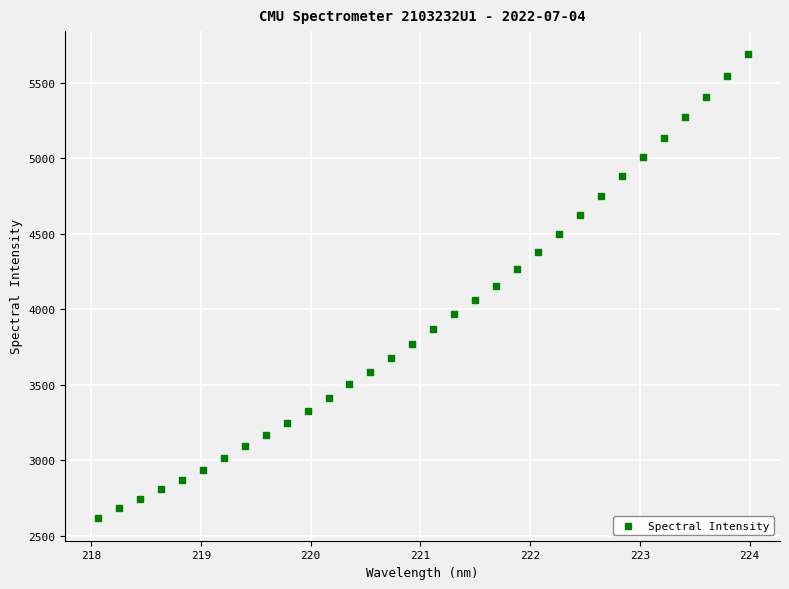

What is the range of X values (max minus min)?

5.9